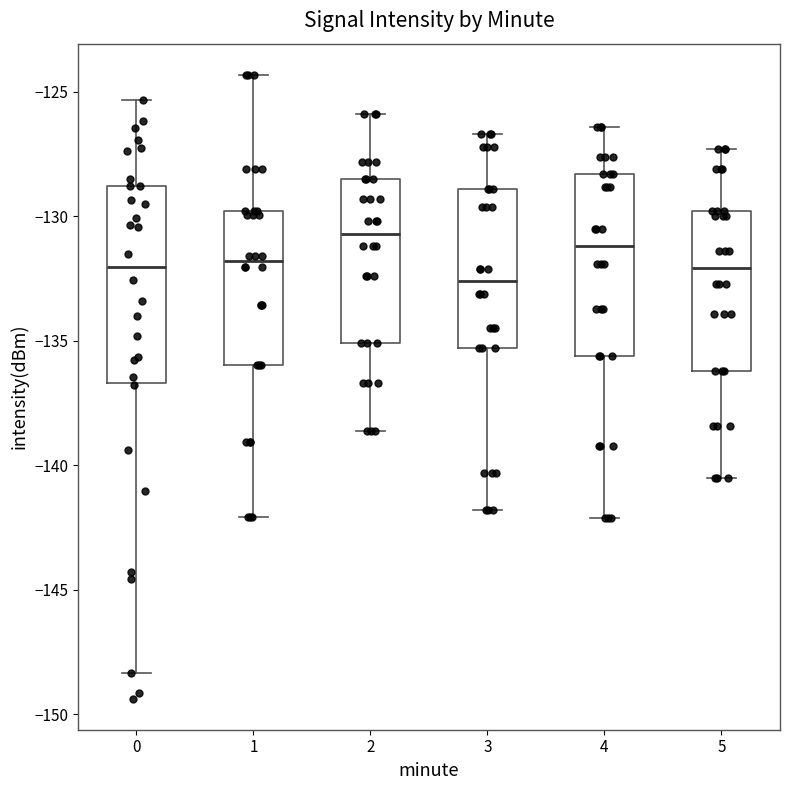

Which box's median line is the highest?

2